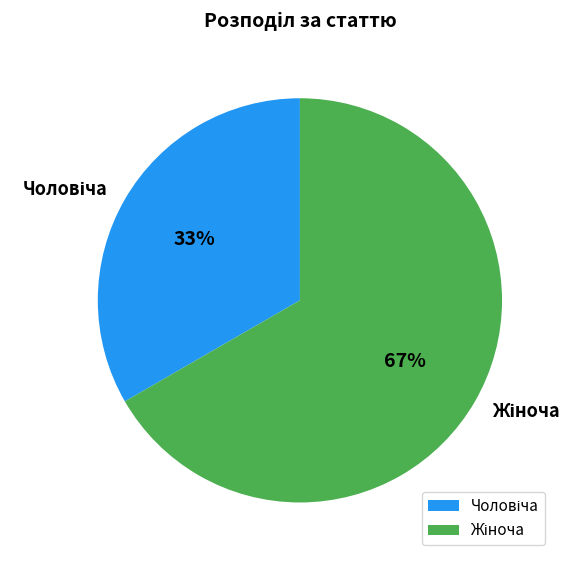

To the nearest percent, what is the average slice percentage?

50%